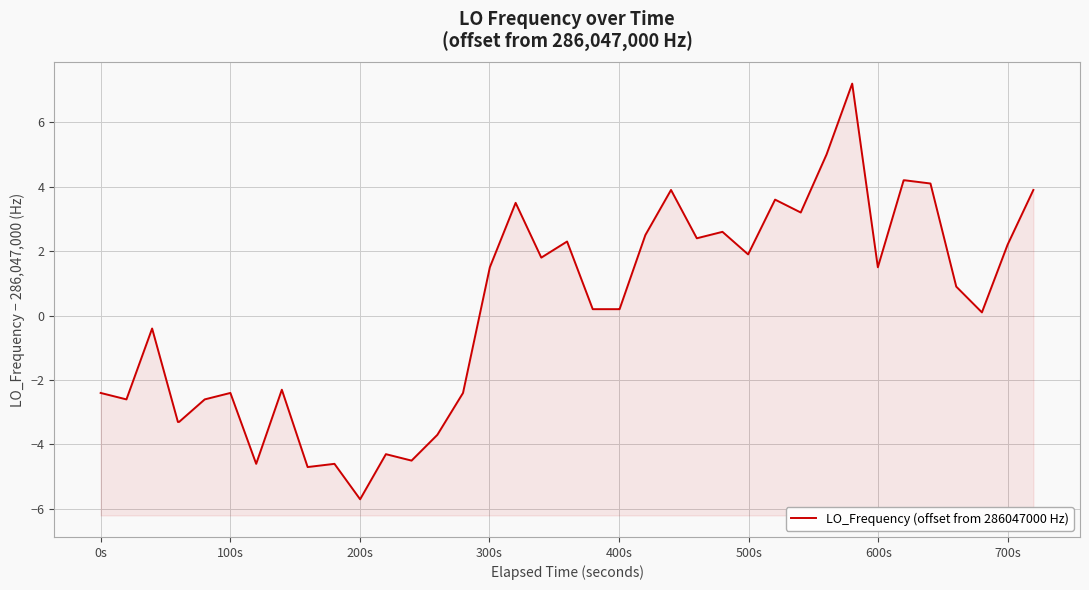

How many points are higher than both their immediate neighbors (excluding endpoints)?

11